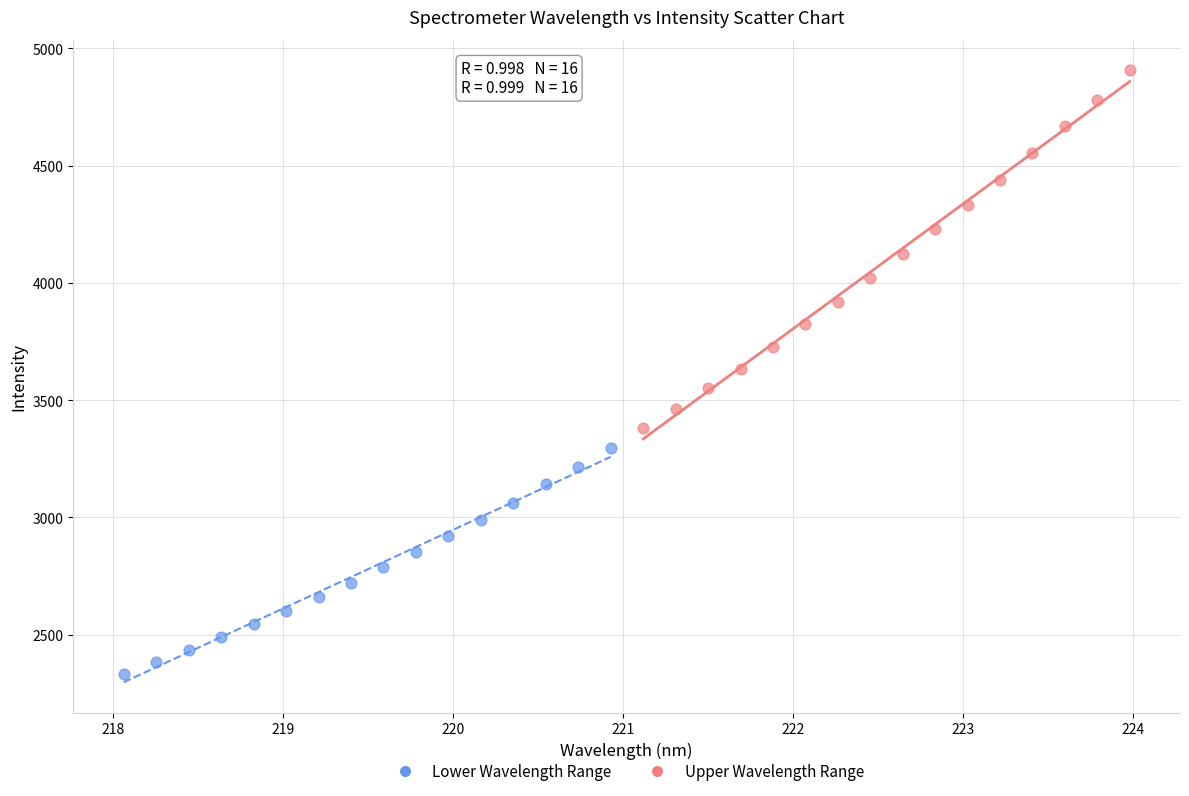

Which series has the largest Y range (max minus min)?

Upper Wavelength Range